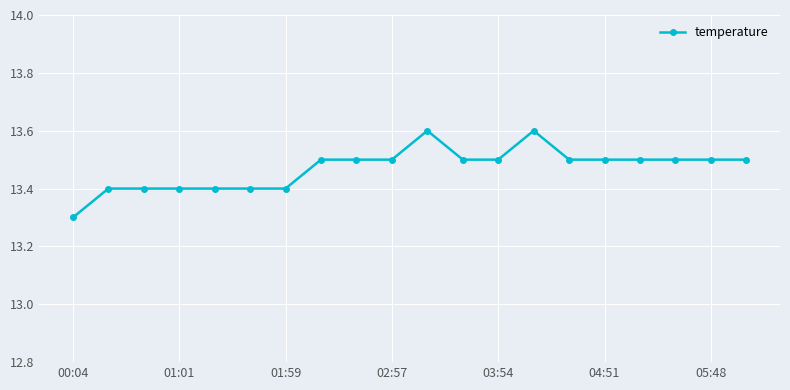

Reading left to right, extract all data points from this chart.

13.3	13.4	13.4	13.4	13.4	13.4	13.4	13.5	13.5	13.5	13.6	13.5	13.5	13.6	13.5	13.5	13.5	13.5	13.5	13.5